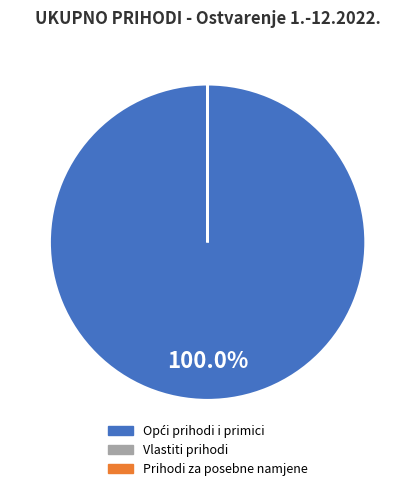

Does any single category account for the majority?

Yes